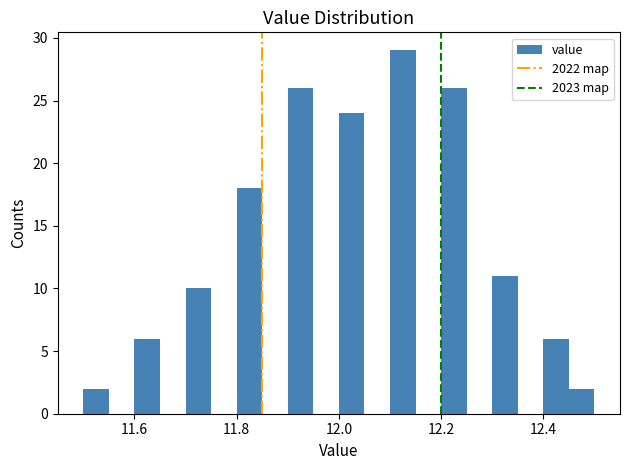

Around what value on the x-axis is the tallest bar? Give the approximate position of its centre, as read against the axis.

12.12